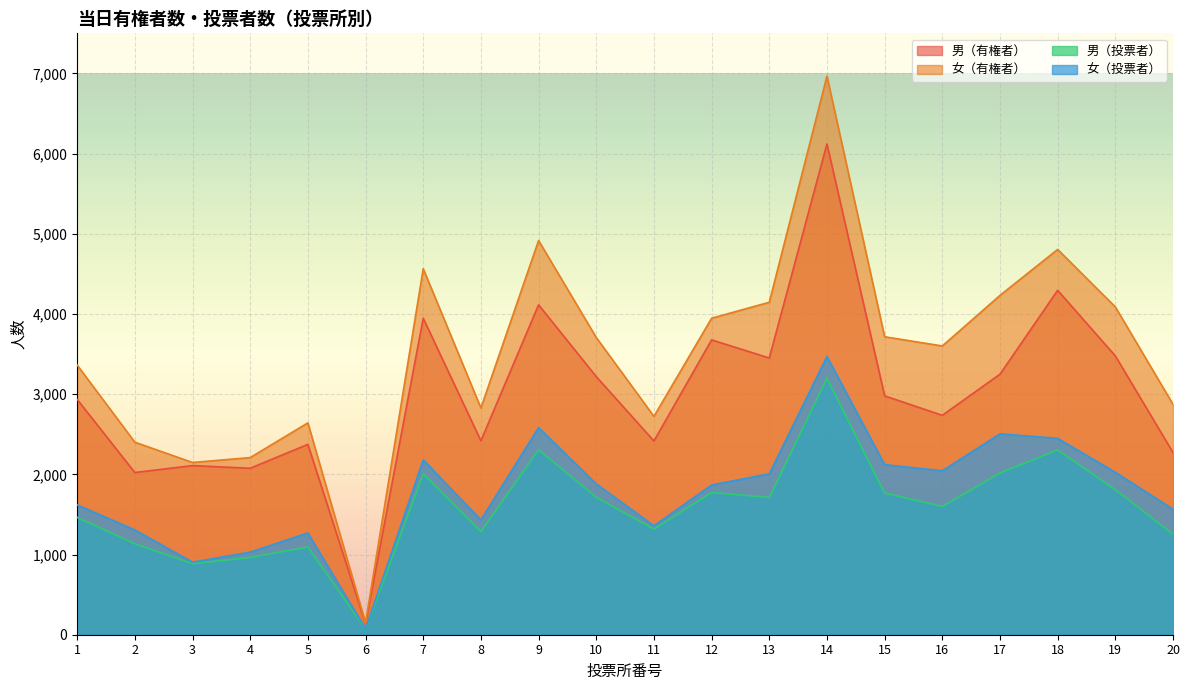

Which series has the widest spread of values?

女（有権者）